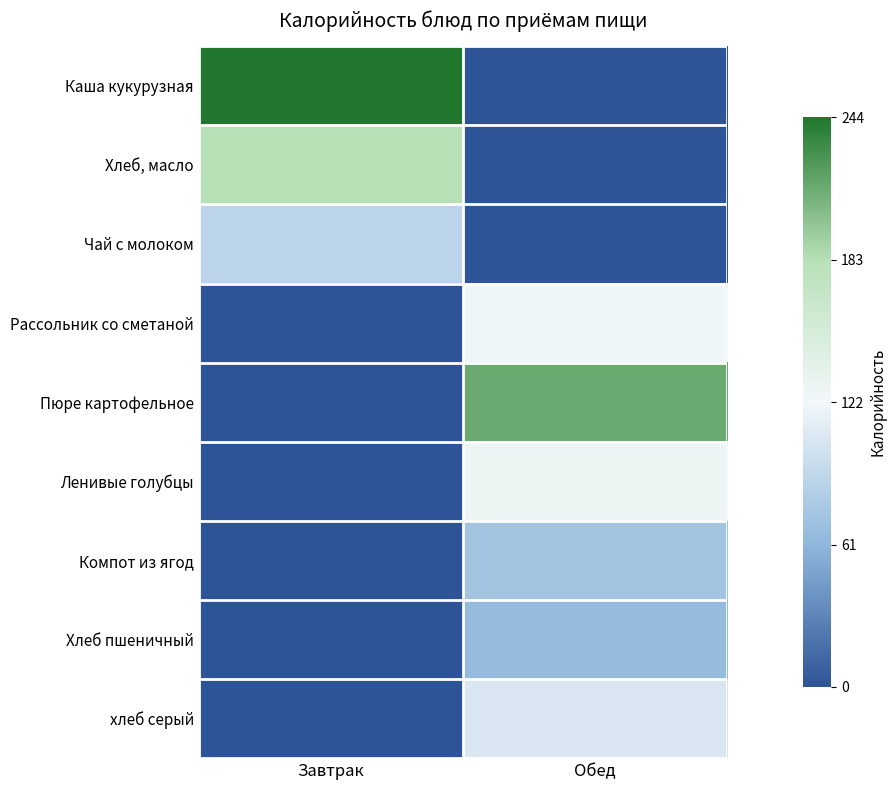

What is the spread (max minus min) of values at Завтрак?

2.0